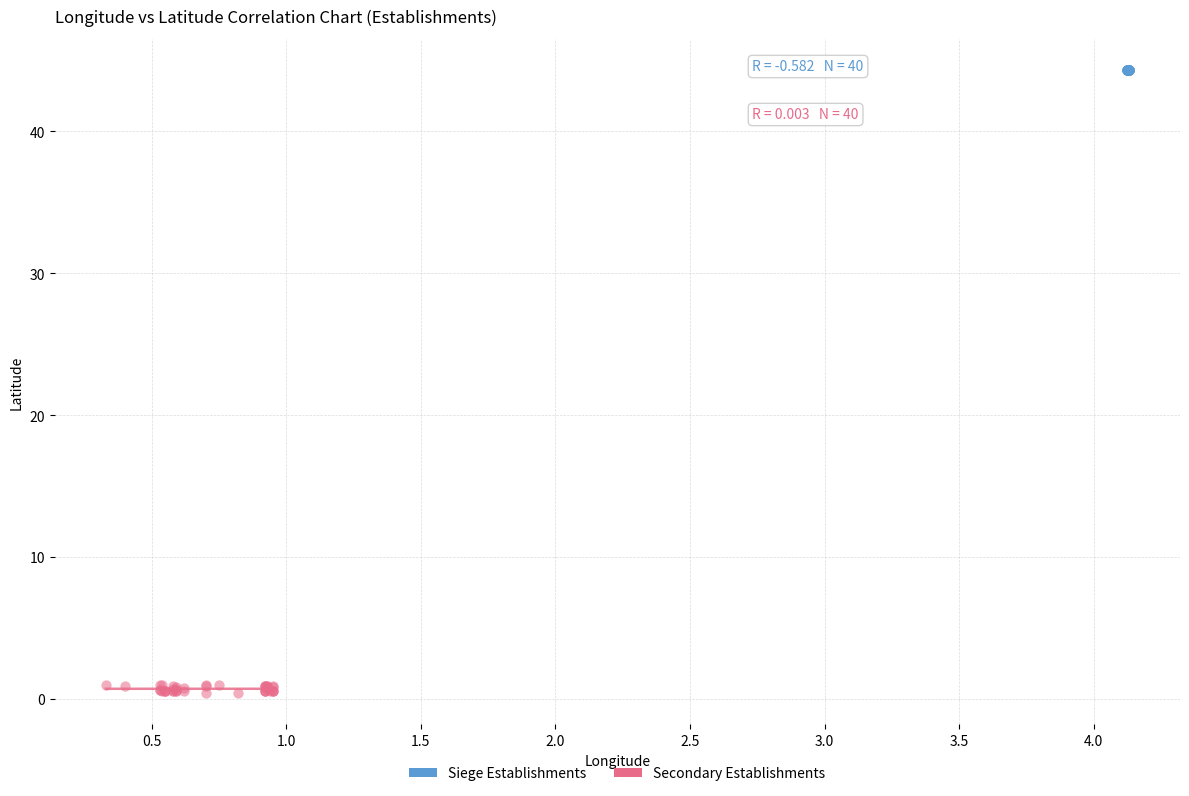

Which series contains the lowest Y value?

Secondary Establishments